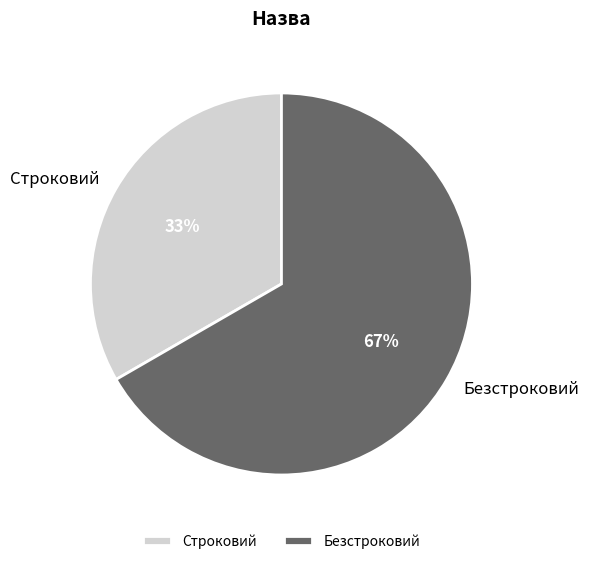

The Строковий slice represents 33% of the pie. True or false?

True